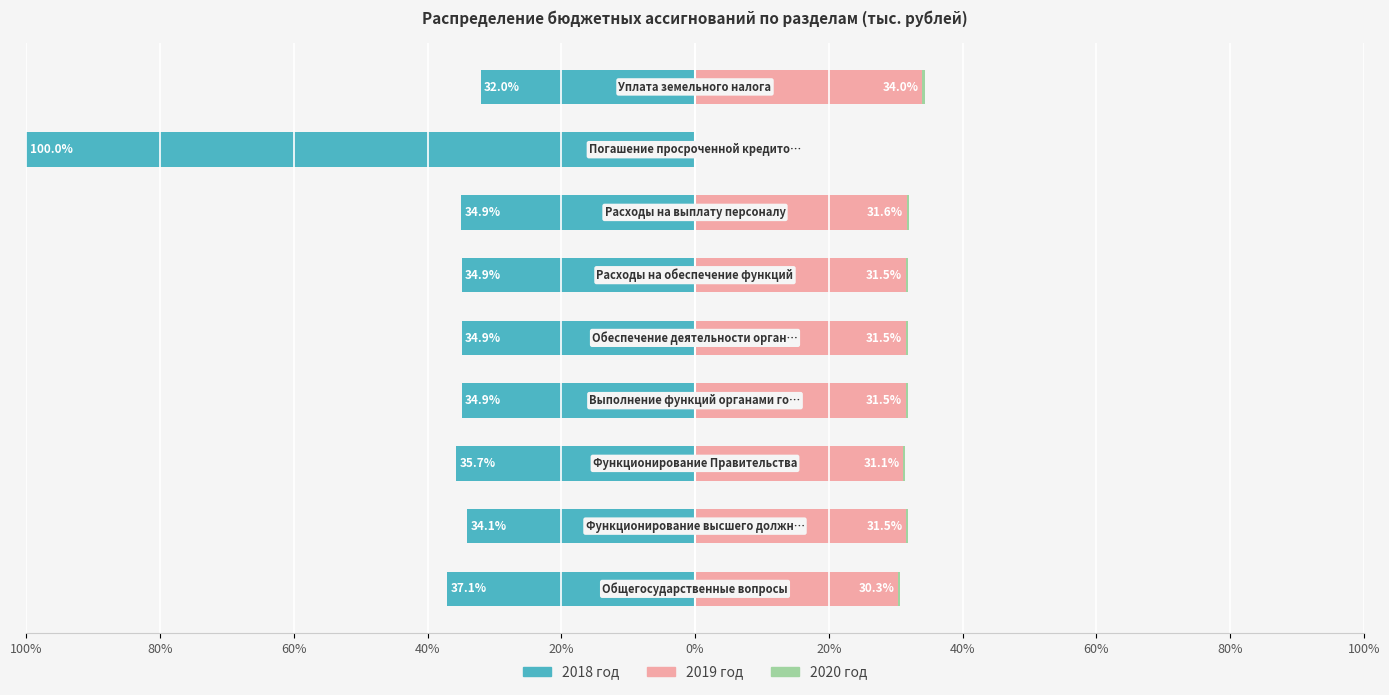

How many distinct data groups are displayed?

3